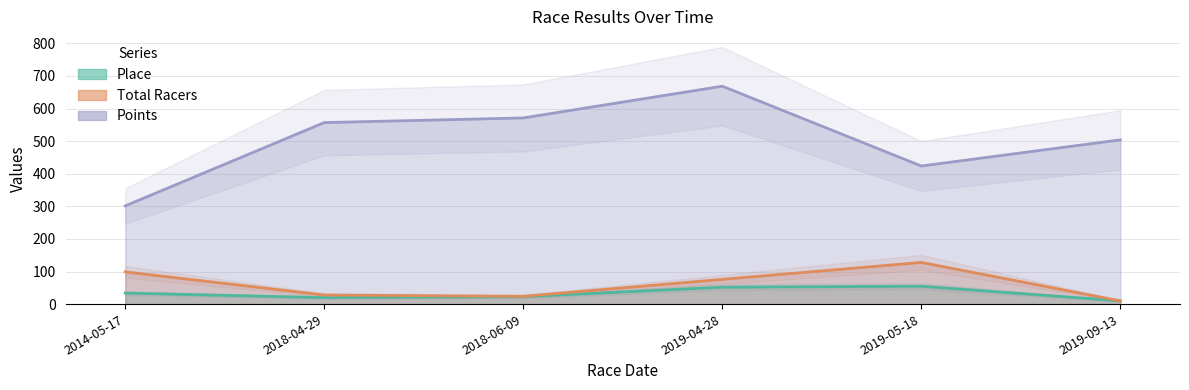

What is the average value of the Total Racers series?

60.8